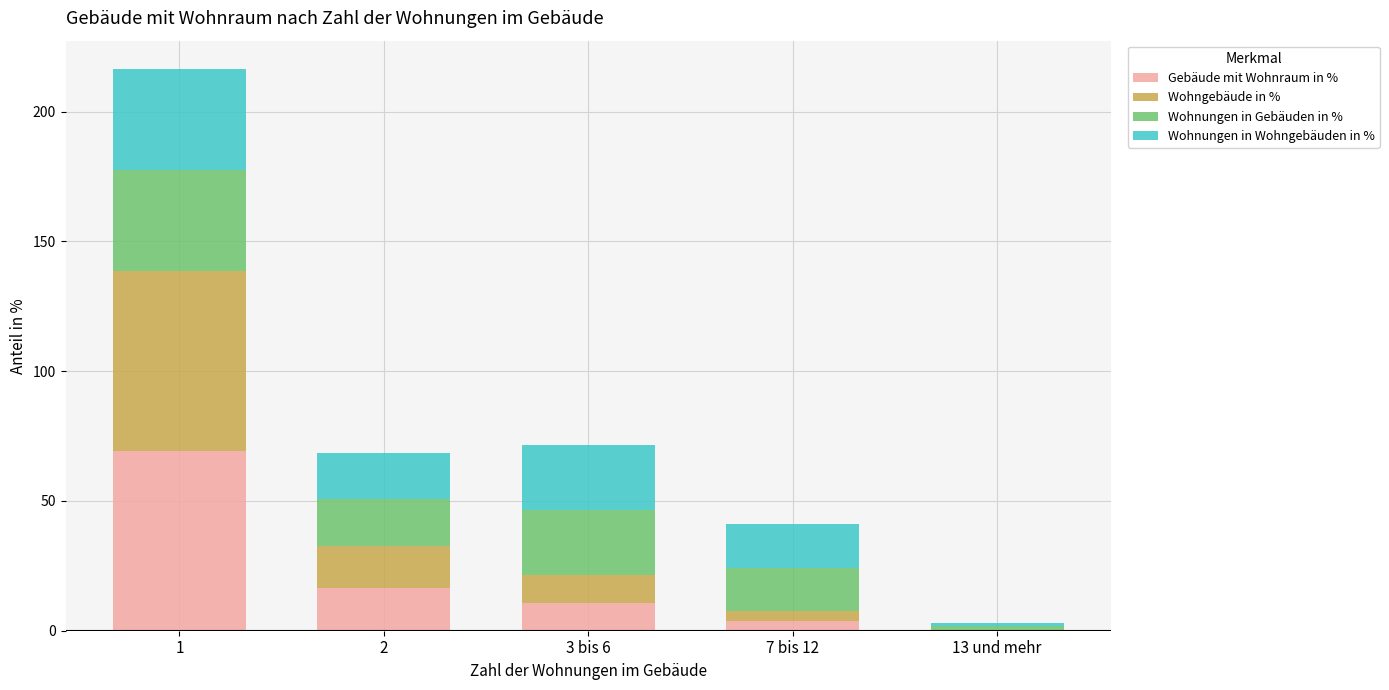

Are the bars grouped side by side (vs. stacked)?

No